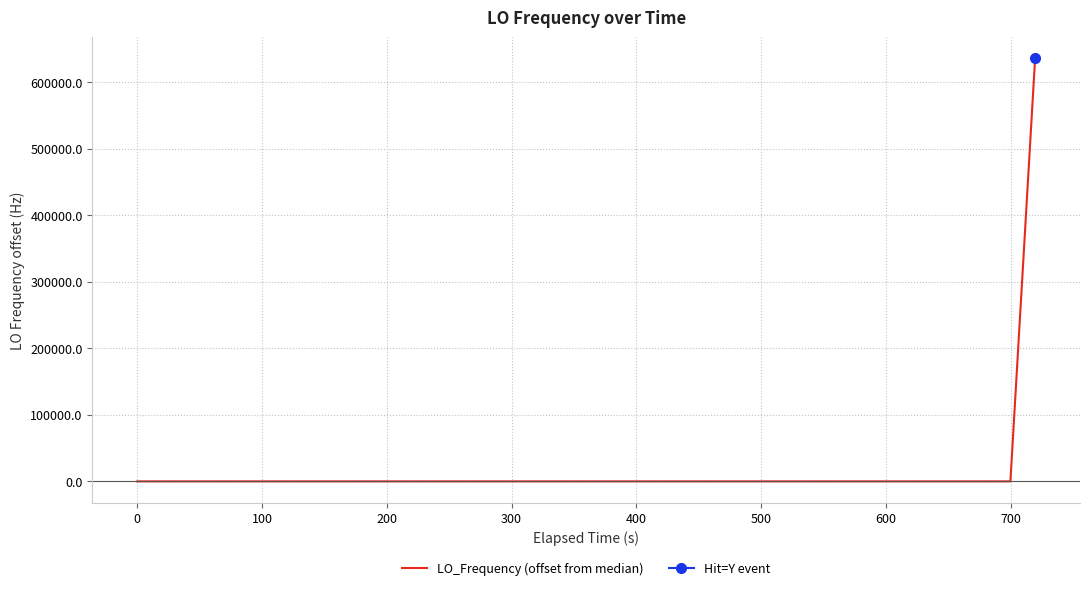

True or false: the data shows -1.6 at 37.

False